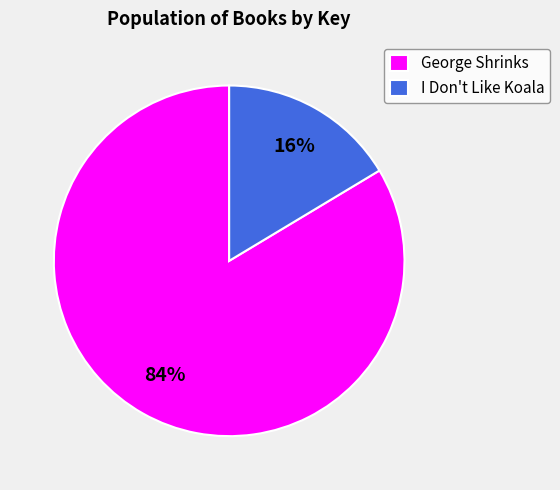

What percentage is the George Shrinks slice, to the nearest percent?

84%